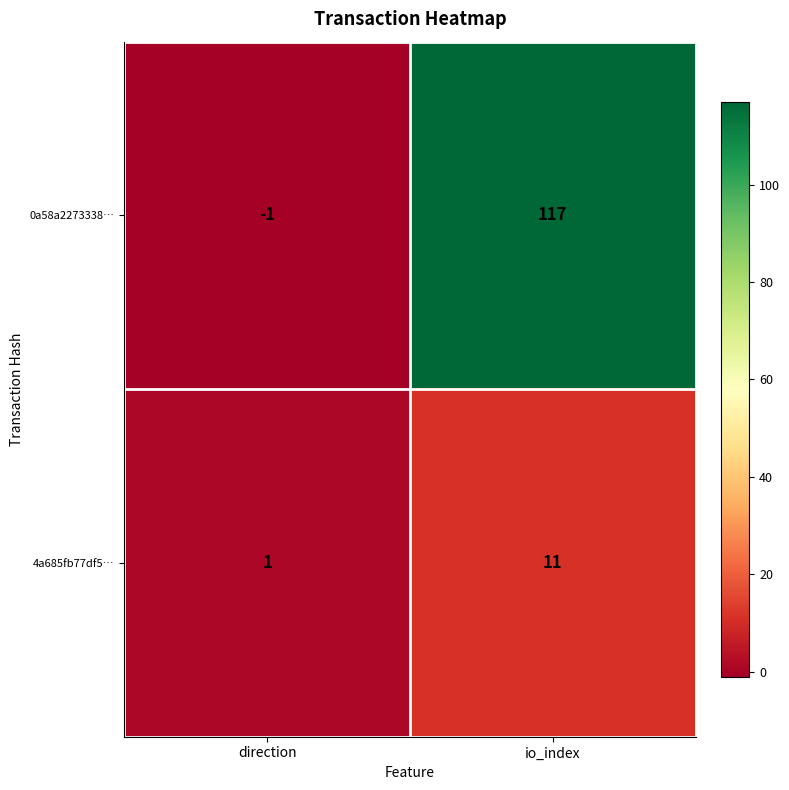

What is the greatest value displayed?

117